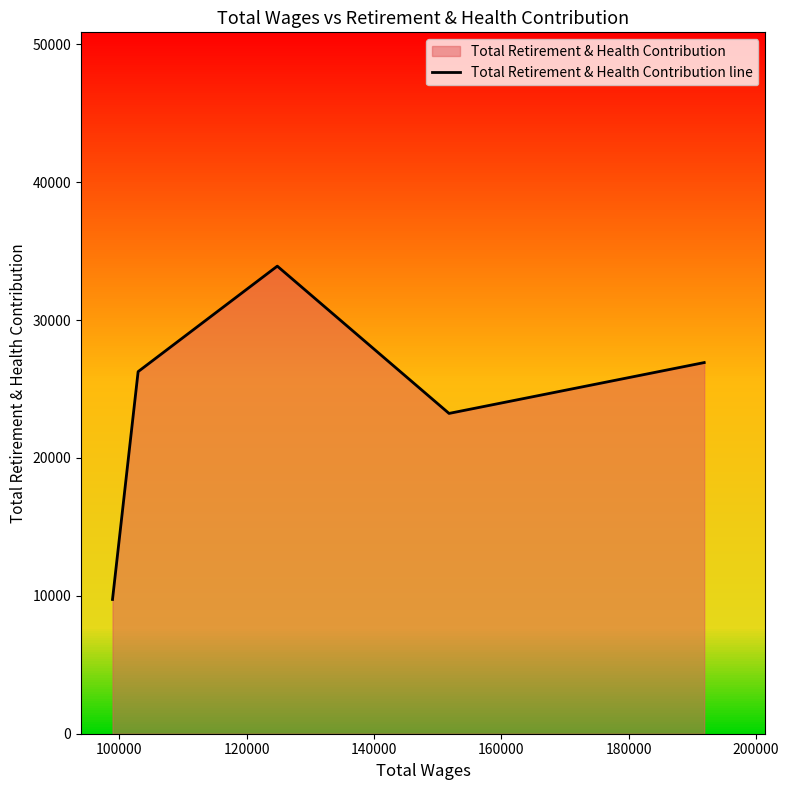

How many lines are shown in the chart?

1